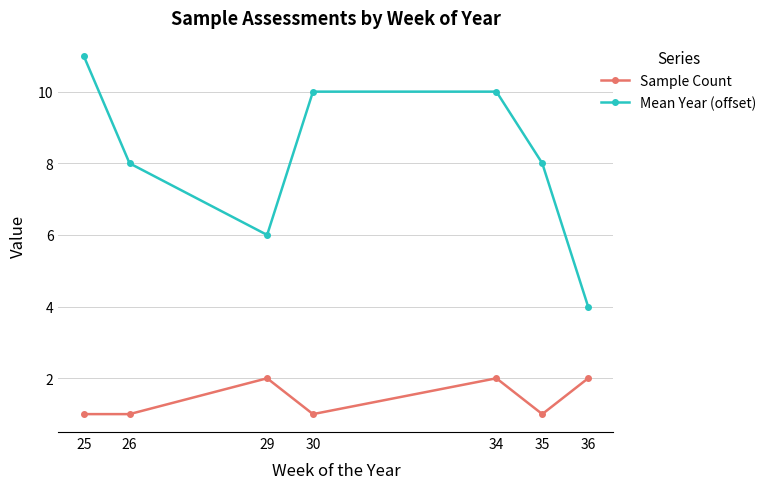

True or false: Sample Count and Mean Year (offset) cross at least once.

False